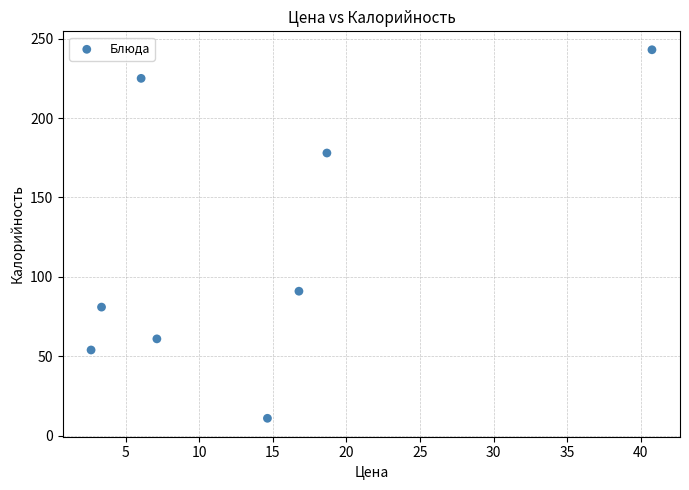

What Y value in the scatter plot is closest to 127?

91